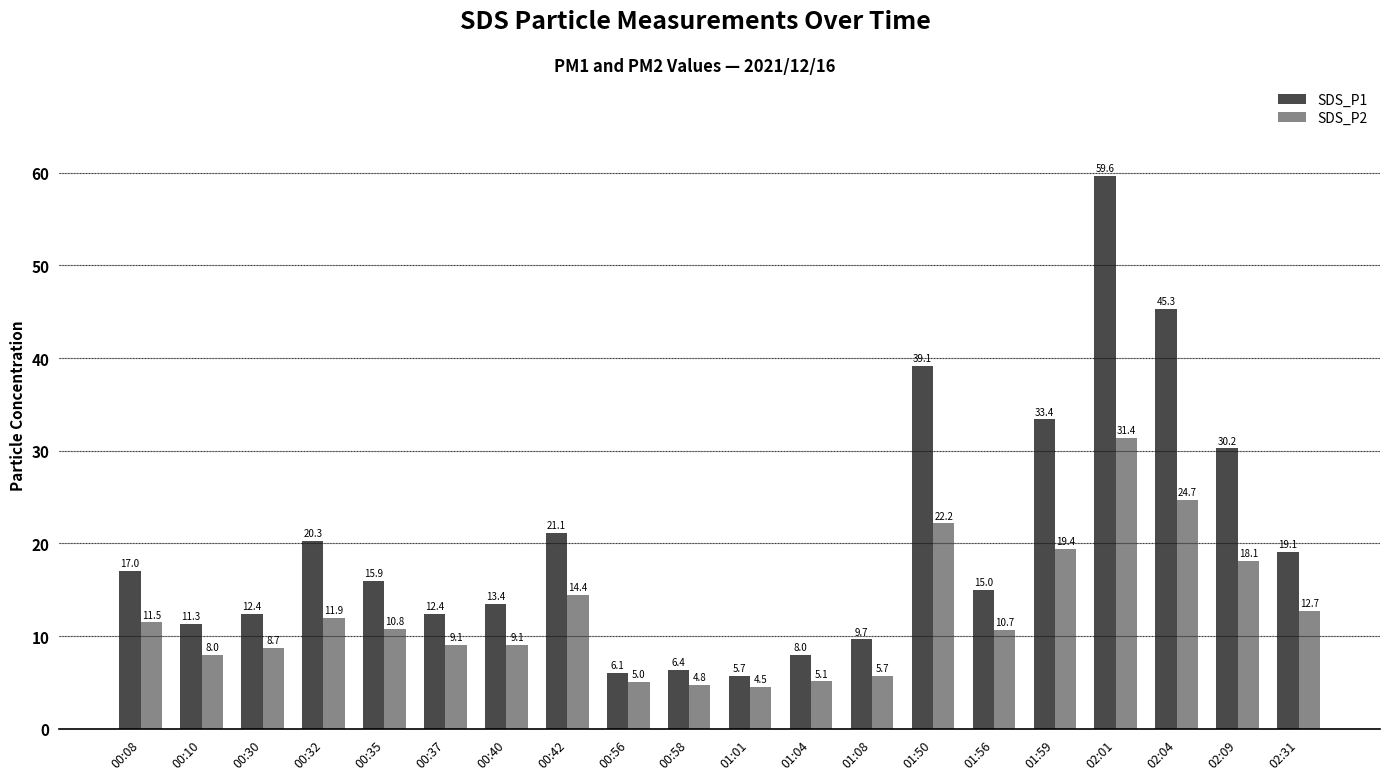

What is the label of the 16th bar from the right?

00:35